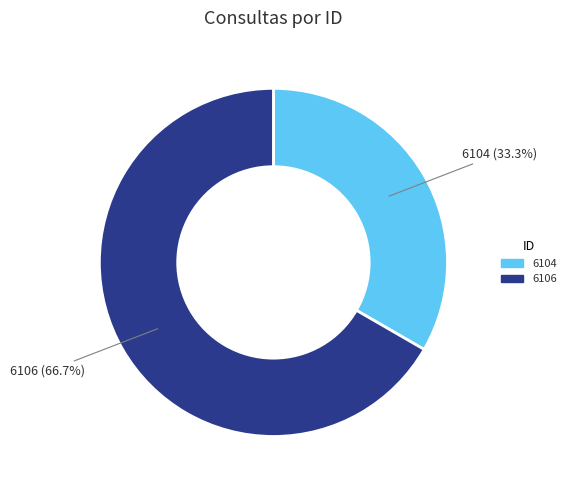

Is it true that 6106 is 67% of the pie?

True